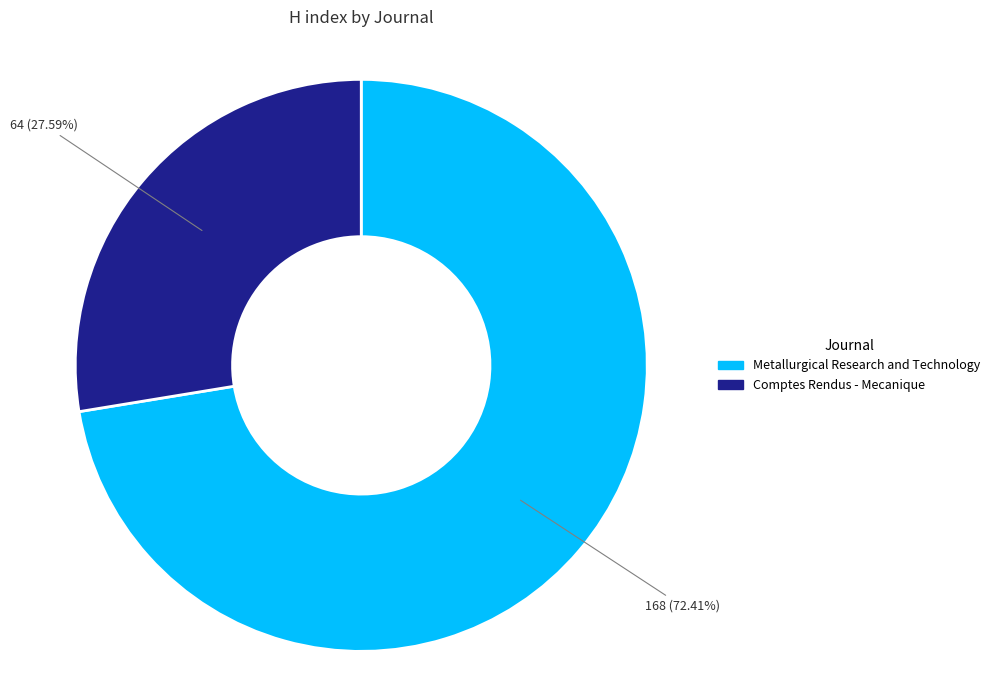

Between Metallurgical Research and Technology and Comptes Rendus - Mecanique, which is larger?

Metallurgical Research and Technology